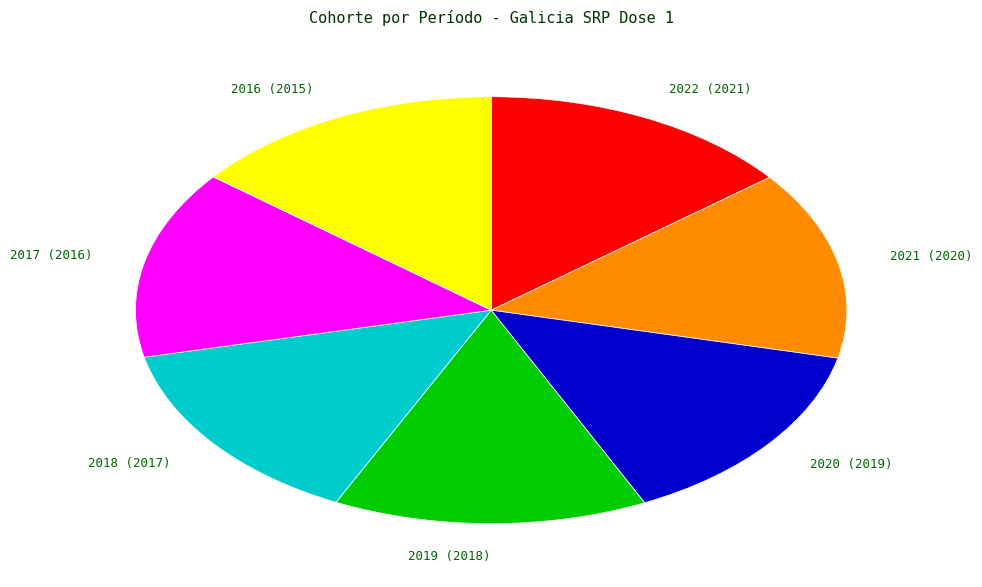

Is 2019 the majority of the pie?

No